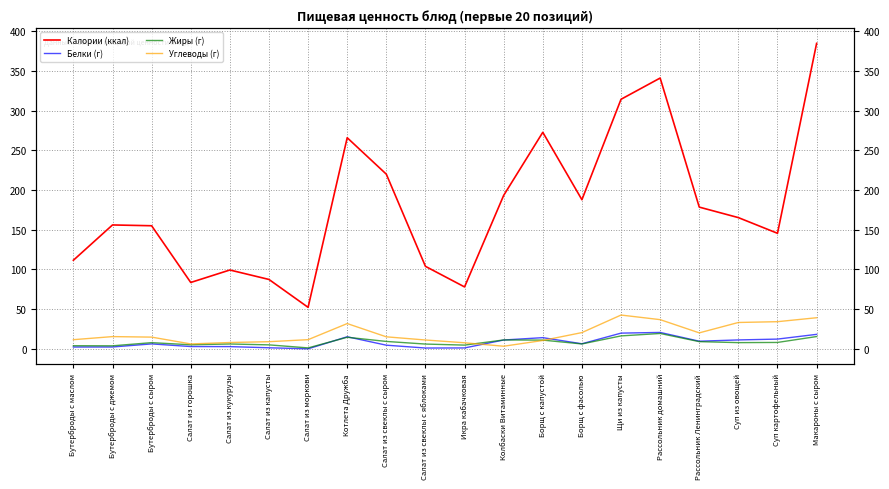

What value does the Углеводы (г) series have at Бутерброды с джемом?

15.5